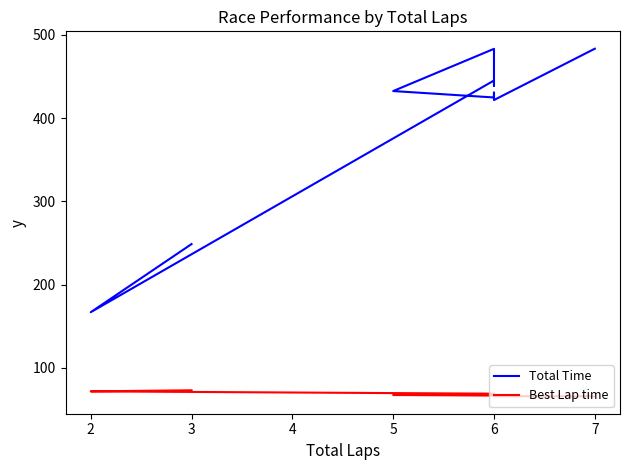

What is the value of the Total Time point at the 8th from the left?

483.1